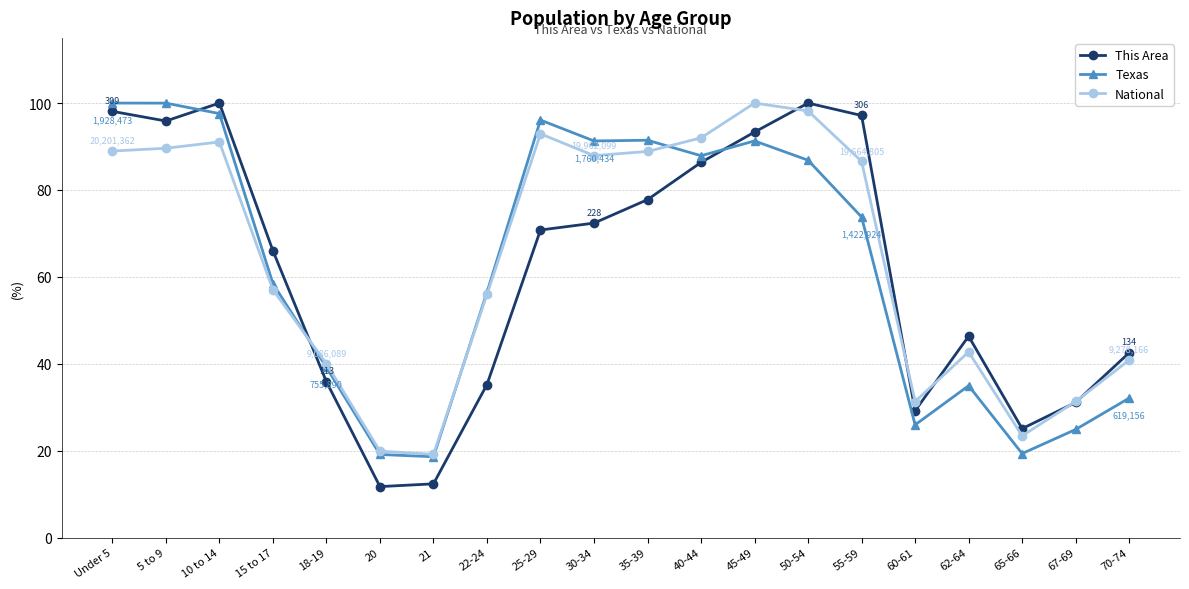

Is it true that This Area equals 12.4 at 21?

True